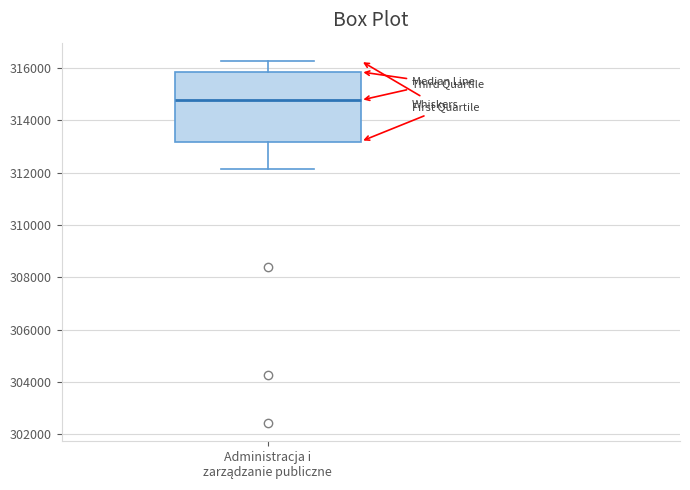

Where does the upper whisker of the box for Administracja i zarządzanie publiczne end on the y-axis? The values are not printed on the chart, so give them approximately, as read against the axis.

316200